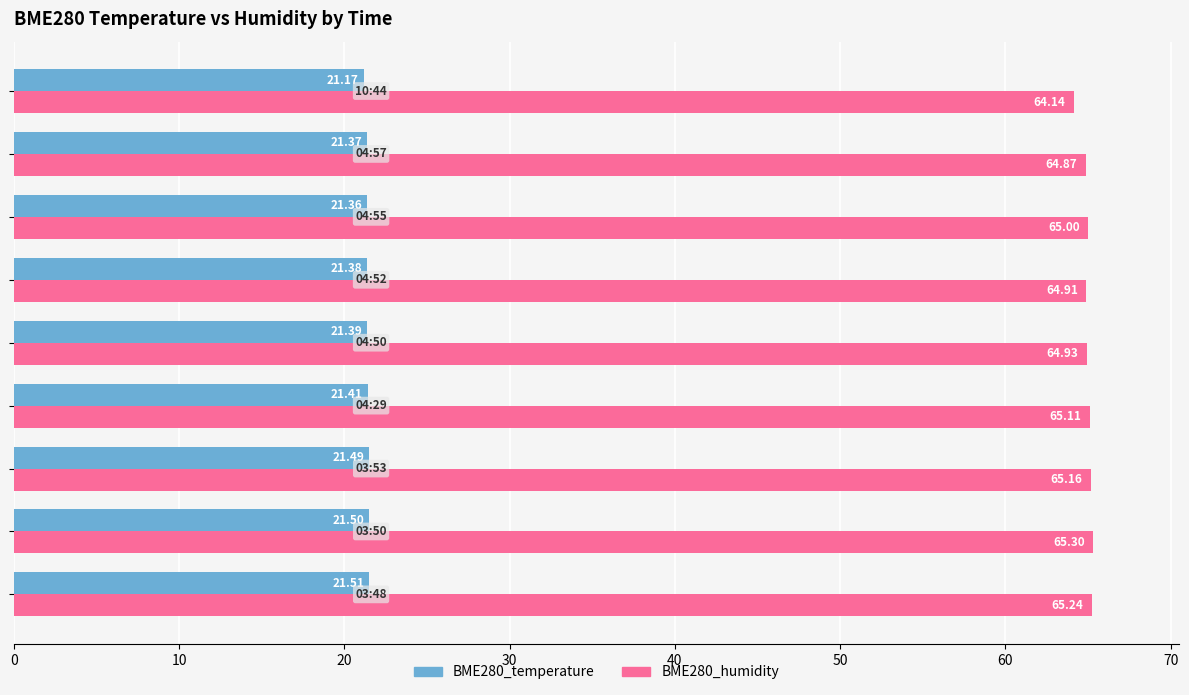

What is the greatest value displayed?

65.3